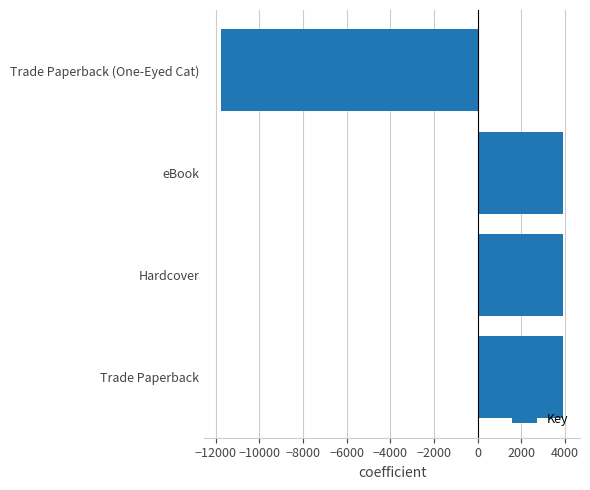

At which category does the chart reach its minimum across all series?

Trade Paperback (One-Eyed Cat)